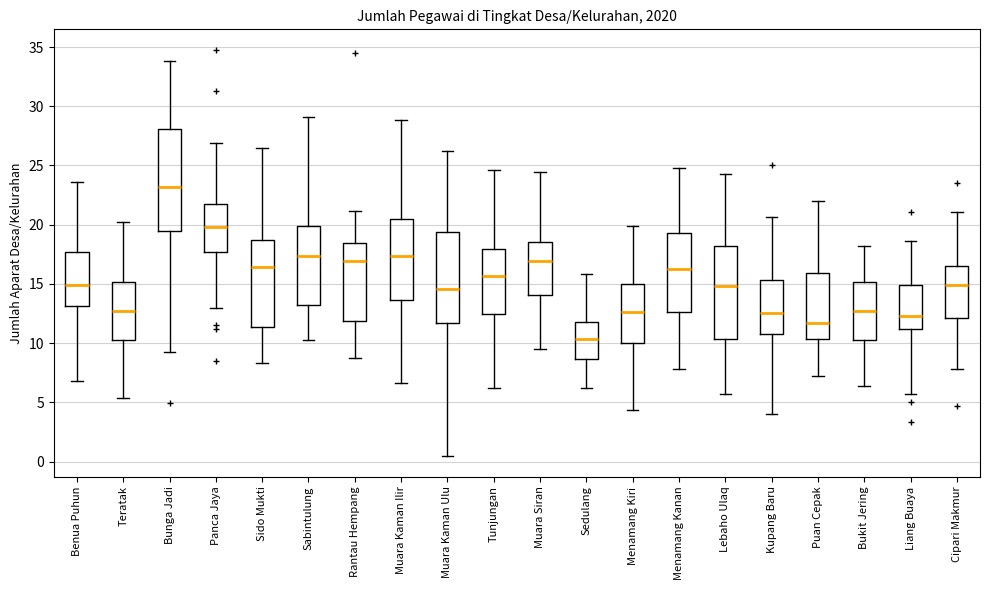

Reading left to right, transcribe this box plot: for each box, give where its median line is, the range the box spans, and where its two whiskers end, as read against the y-axis. The values are not printed on the chart, so give them approximately, as read against the axis.

Benua Puhun: median 15.0, box 13.0 to 17.5, whiskers 7.0 to 23.5
Teratak: median 12.5, box 10.0 to 15.0, whiskers 5.5 to 20.0
Bunga Jadi: median 23.0, box 19.5 to 28.0, whiskers 9.5 to 34.0
Panca Jaya: median 20.0, box 17.5 to 21.5, whiskers 13.0 to 27.0
Sido Mukti: median 16.5, box 11.5 to 18.5, whiskers 8.5 to 26.5
Sabintulung: median 17.5, box 13.0 to 20.0, whiskers 10.5 to 29.0
Rantau Hempang: median 17.0, box 12.0 to 18.5, whiskers 8.5 to 21.0
Muara Kaman Ilir: median 17.5, box 13.5 to 20.5, whiskers 6.5 to 29.0
Muara Kaman Ulu: median 14.5, box 11.5 to 19.5, whiskers 0.5 to 26.0
Tunjungan: median 15.5, box 12.5 to 18.0, whiskers 6.0 to 24.5
Muara Siran: median 17.0, box 14.0 to 18.5, whiskers 9.5 to 24.5
Sedulang: median 10.5, box 8.5 to 12.0, whiskers 6.0 to 16.0
Menamang Kiri: median 12.5, box 10.0 to 15.0, whiskers 4.5 to 20.0
Menamang Kanan: median 16.5, box 12.5 to 19.5, whiskers 8.0 to 25.0
Lebaho Ulaq: median 15.0, box 10.5 to 18.0, whiskers 5.5 to 24.5
Kupang Baru: median 12.5, box 11.0 to 15.5, whiskers 4.0 to 20.5
Puan Cepak: median 11.5, box 10.5 to 16.0, whiskers 7.5 to 22.0
Bukit Jering: median 12.5, box 10.0 to 15.0, whiskers 6.5 to 18.0
Liang Buaya: median 12.5, box 11.0 to 15.0, whiskers 5.5 to 18.5
Cipari Makmur: median 15.0, box 12.0 to 16.5, whiskers 8.0 to 21.0